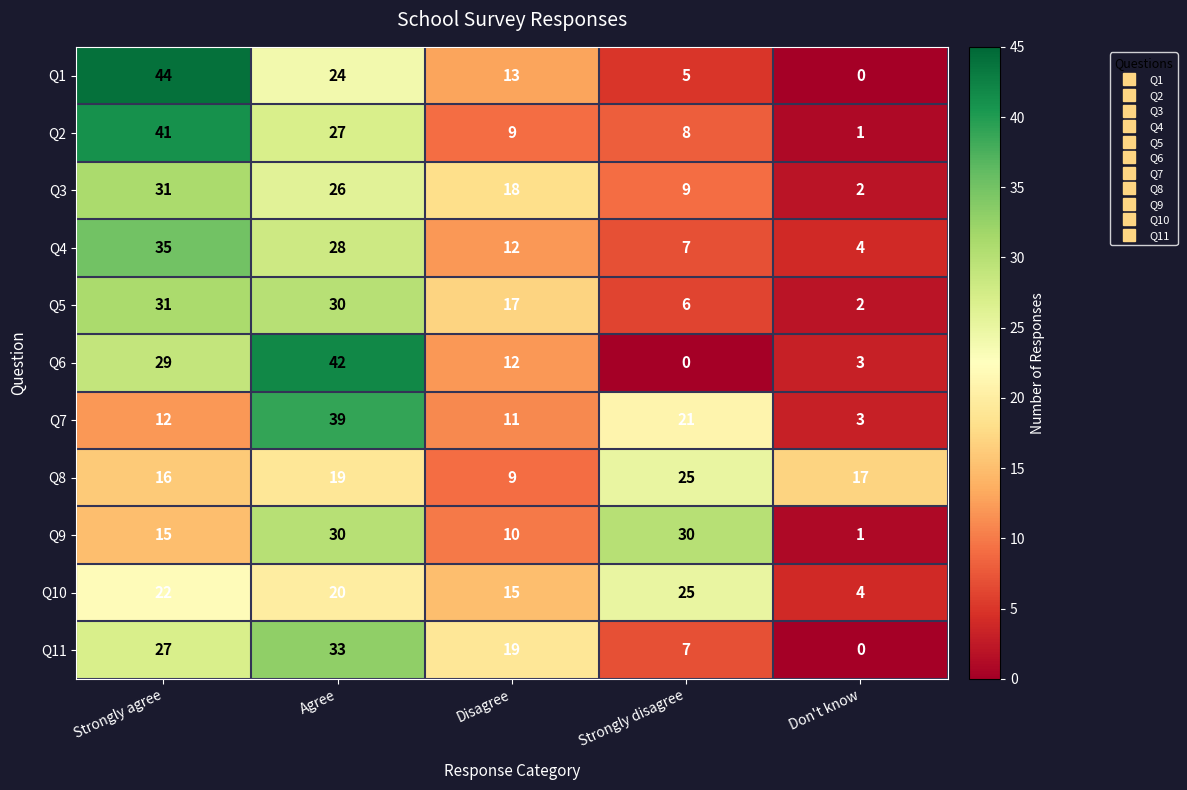

What is the average value of the Q8 series?

17